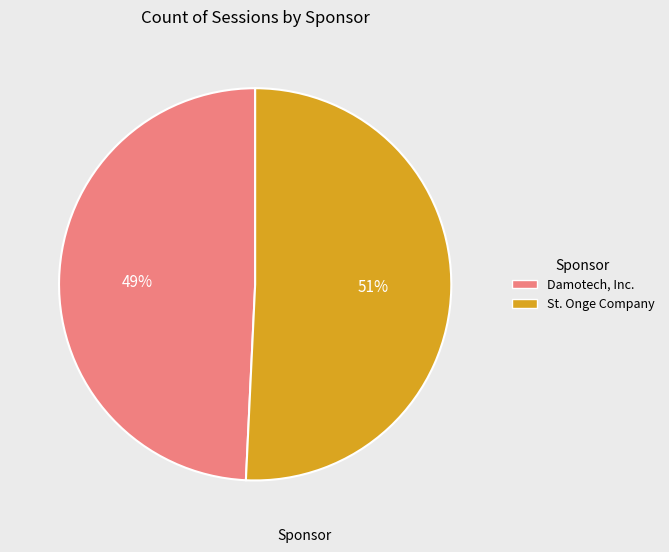

The St. Onge Company slice represents 63% of the pie. True or false?

False